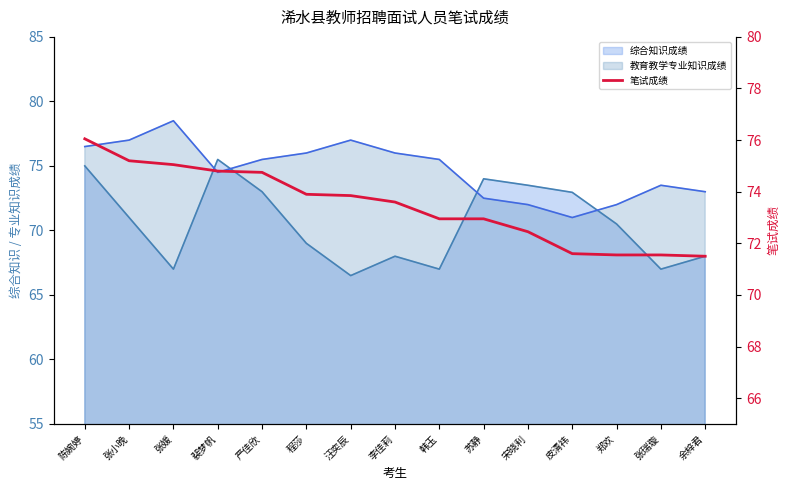

What is the label of the 8th point from the right?

李佳莉